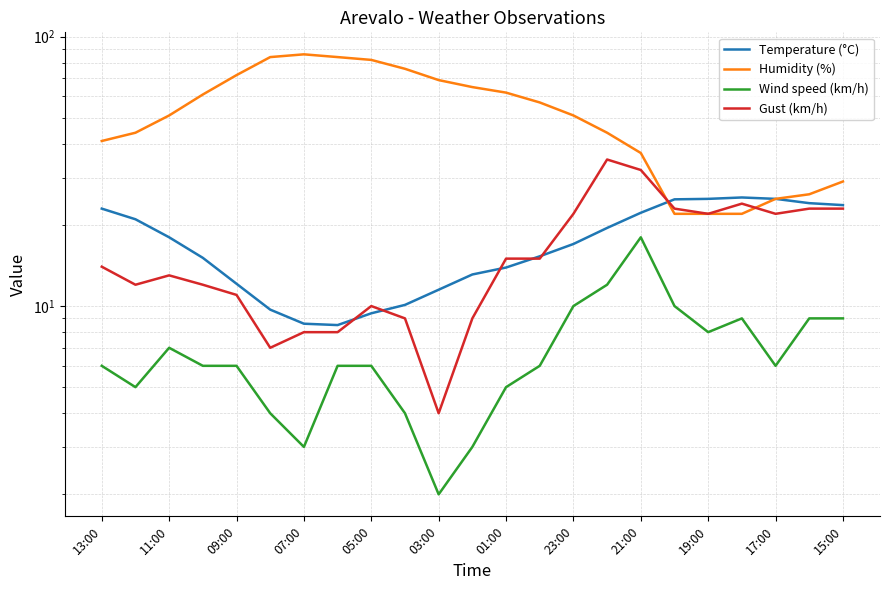

Does the chart have visible grid lines?

Yes